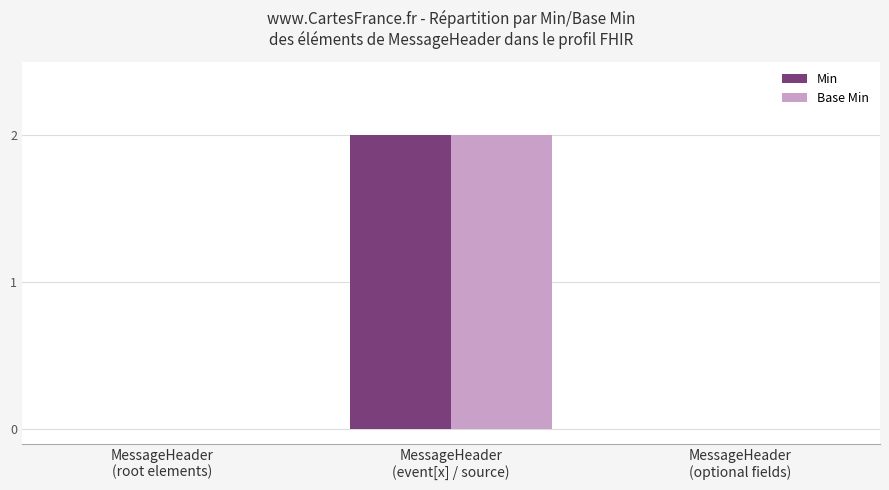

At which category does the chart reach its peak across all series?

MessageHeader
(event[x] / source)